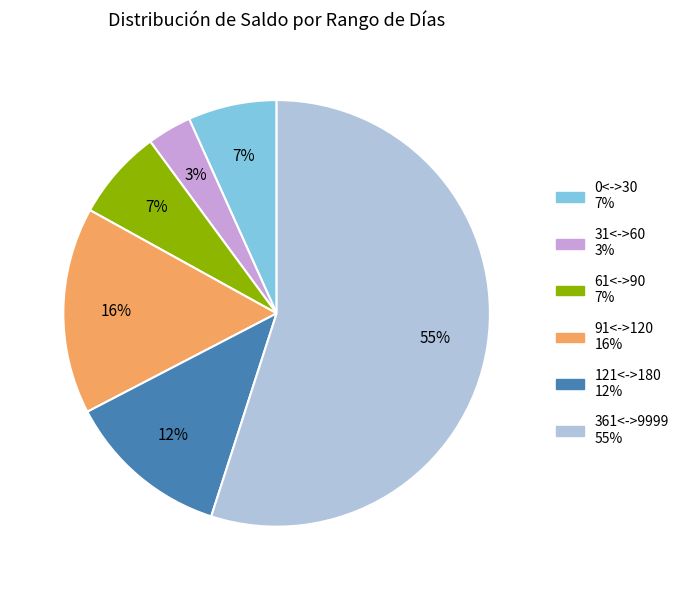

How many segments does this pie chart have?

6